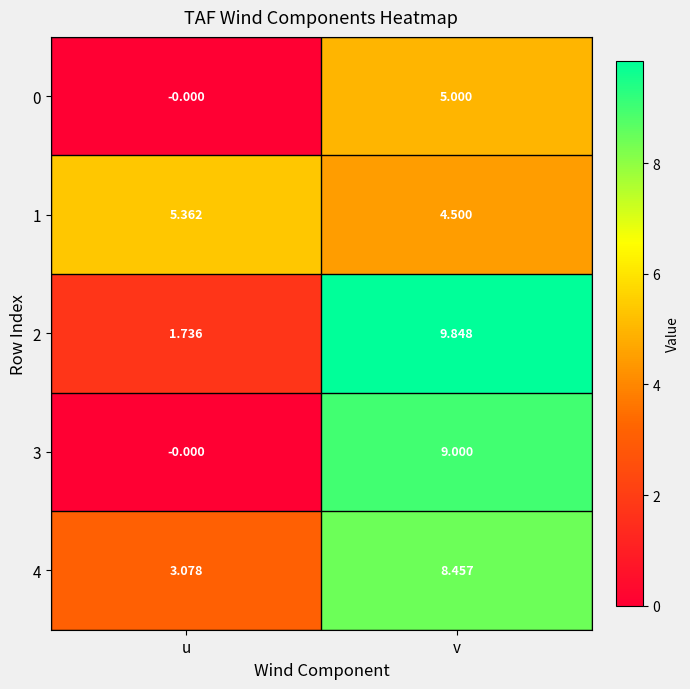

List the labels in order of 4 value, smallest first.

u, v